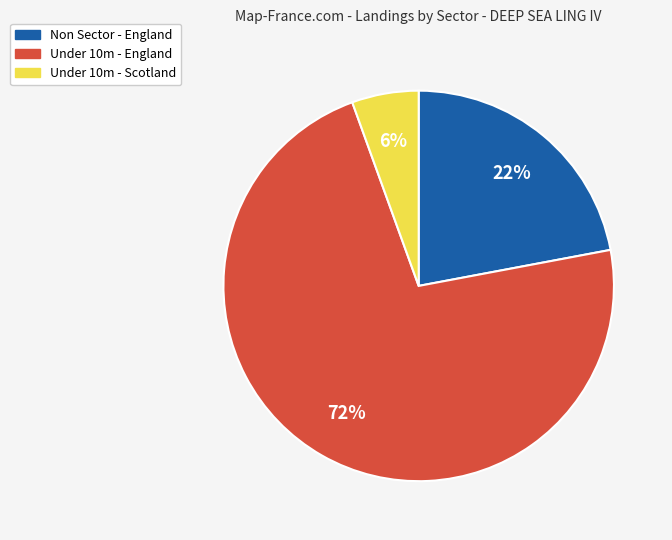

Do Non Sector - England and Under 10m - England together represent more than half of the pie?

Yes